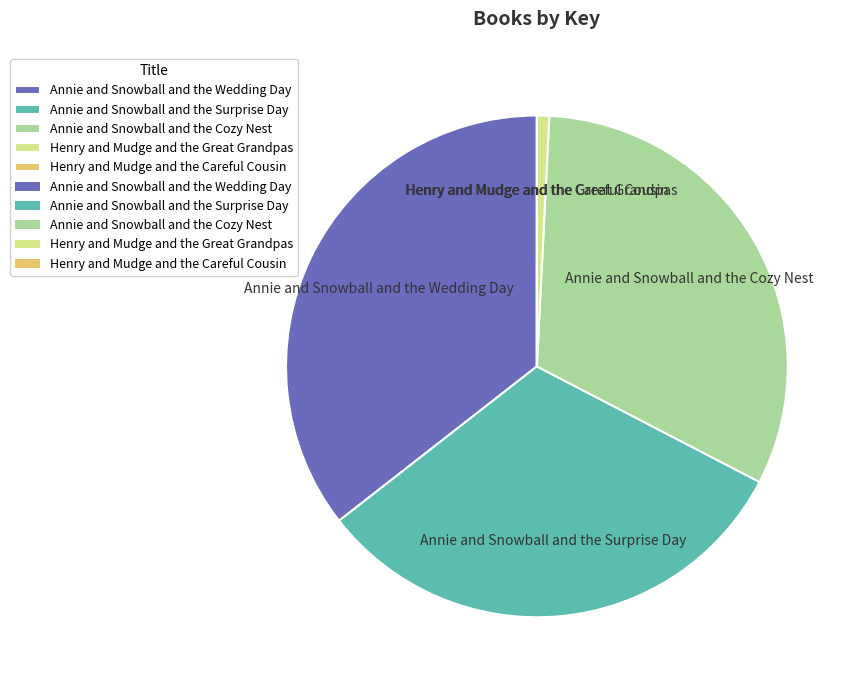

Does any single category account for the majority?

No